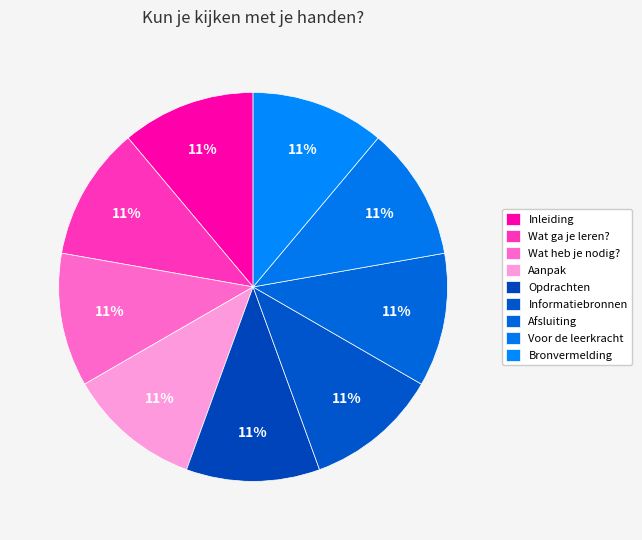

Which category has the biggest portion of the pie?

Bronvermelding